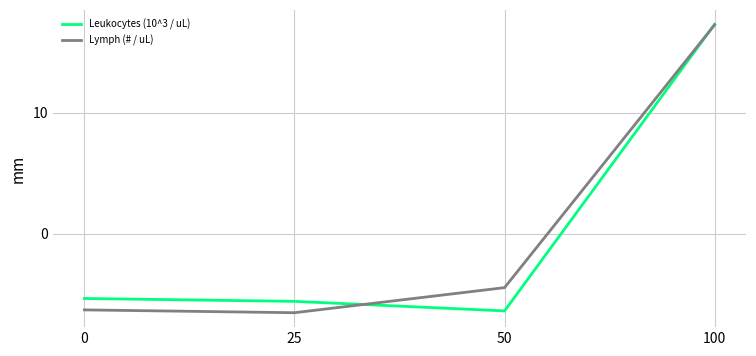

How many values in Lymph (# / uL) are above zero?

1